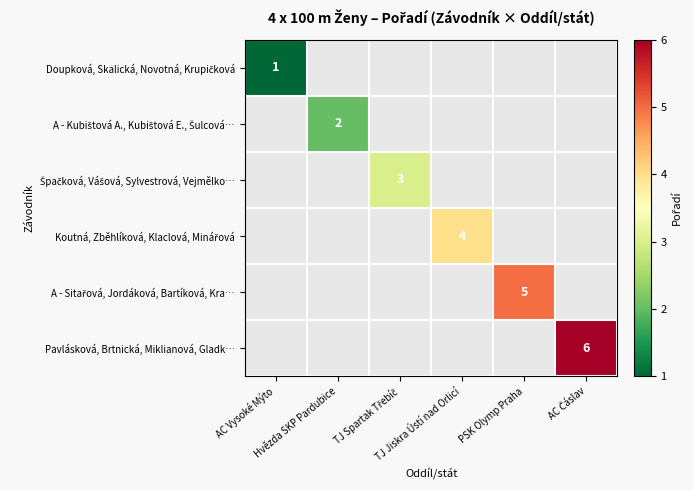

The value of A - Sitařová, Jordáková, Bartíková, Kra… at PSK Olymp Praha is 5.0. True or false?

True